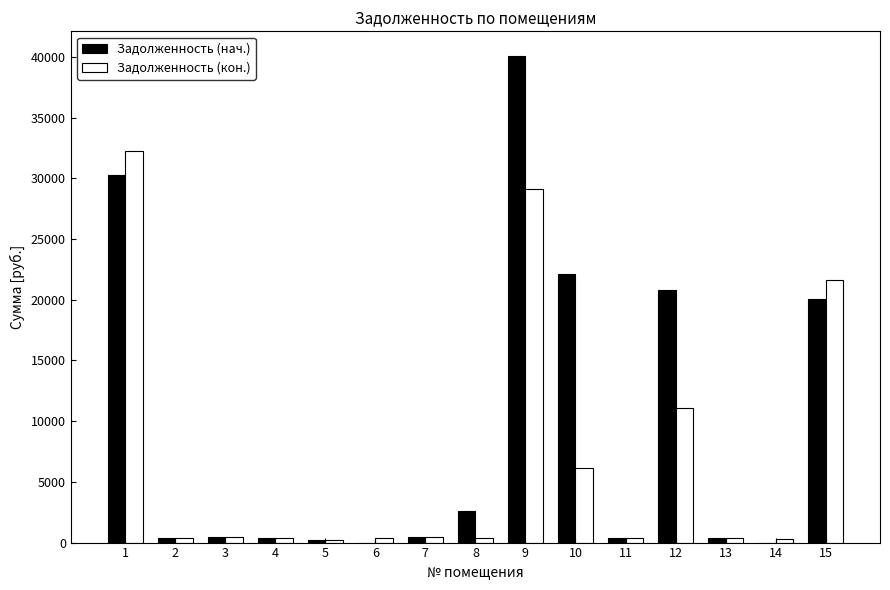

What is the sum of all Задолженность (нач.) values?

138597.4